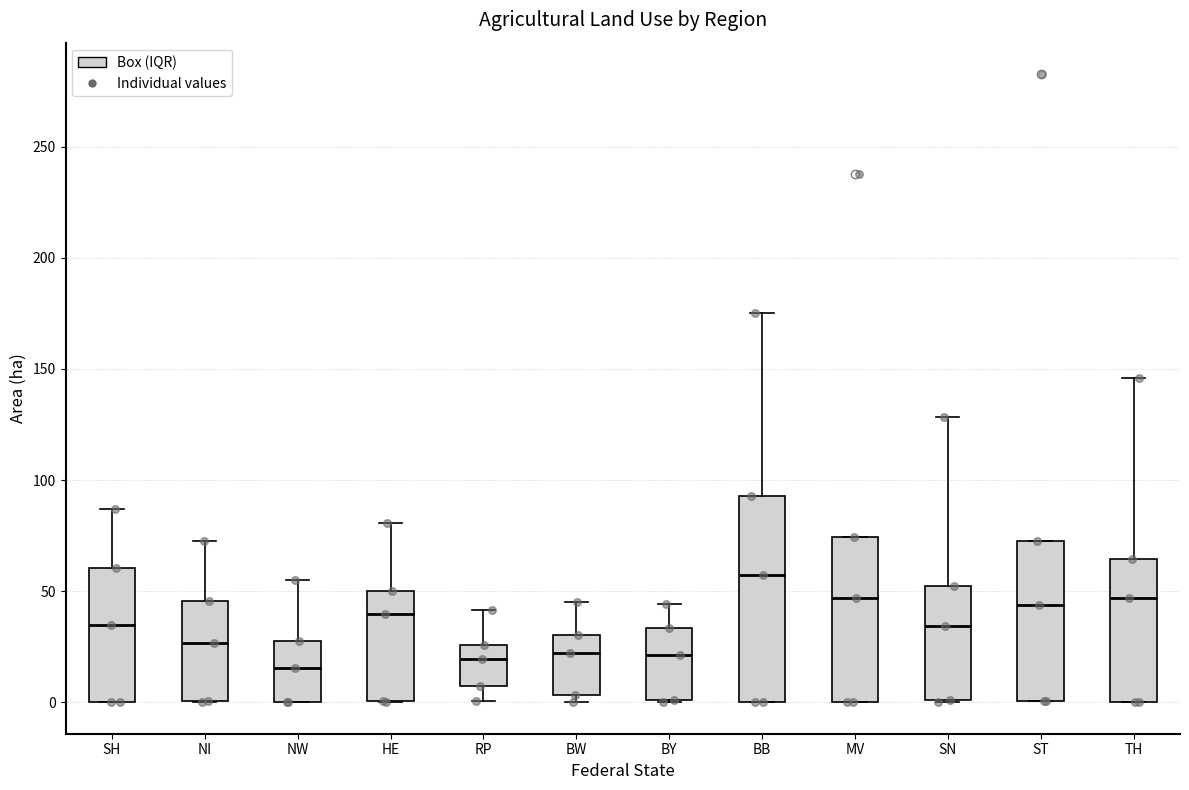

Reading left to right, transcribe this box plot: for each box, give where its median line is, the range the box spans, and where its two whiskers end, as read against the y-axis. The values are not printed on the chart, so give them approximately, as read against the axis.

SH: median 35, box 0 to 60, whiskers 0 to 85
NI: median 25, box 0 to 45, whiskers 0 to 70
NW: median 15, box 0 to 30, whiskers 0 to 55
HE: median 40, box 0 to 50, whiskers 0 to 80
RP: median 20, box 5 to 25, whiskers 0 to 40
BW: median 20, box 5 to 30, whiskers 0 to 45
BY: median 20, box 0 to 35, whiskers 0 to 45
BB: median 55, box 0 to 95, whiskers 0 to 175
MV: median 45, box 0 to 75, whiskers 0 to 75
SN: median 35, box 0 to 50, whiskers 0 to 130
ST: median 45, box 0 to 75, whiskers 0 to 75
TH: median 45, box 0 to 65, whiskers 0 to 145